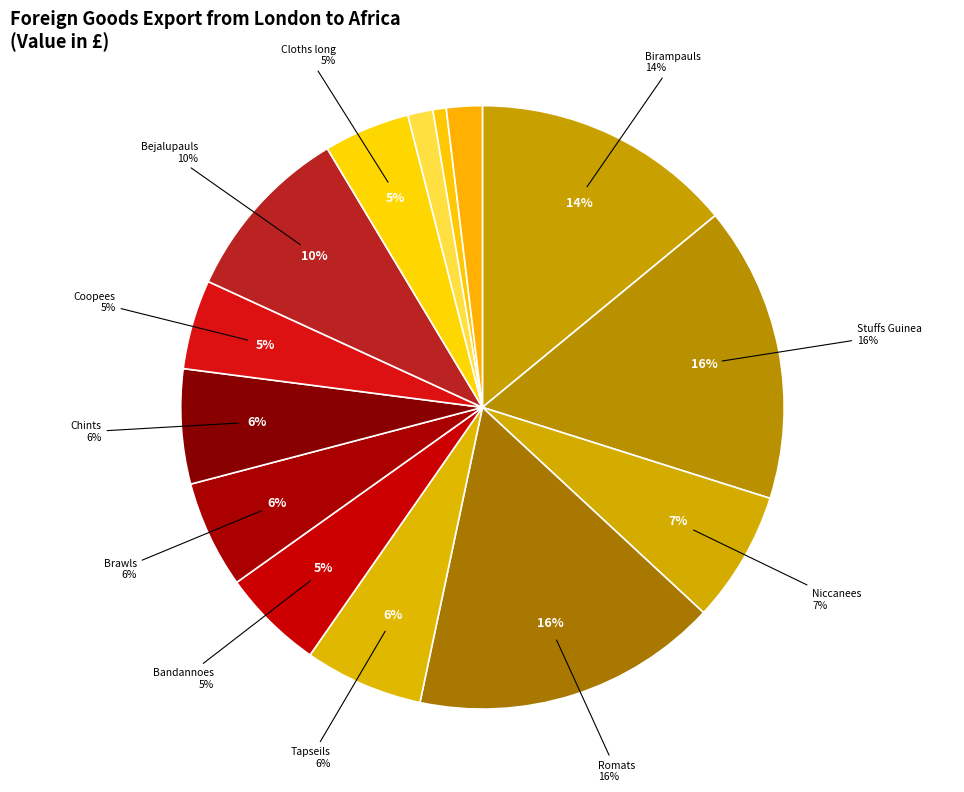

What percentage is the Carradarrees slice, to the nearest percent?

2%